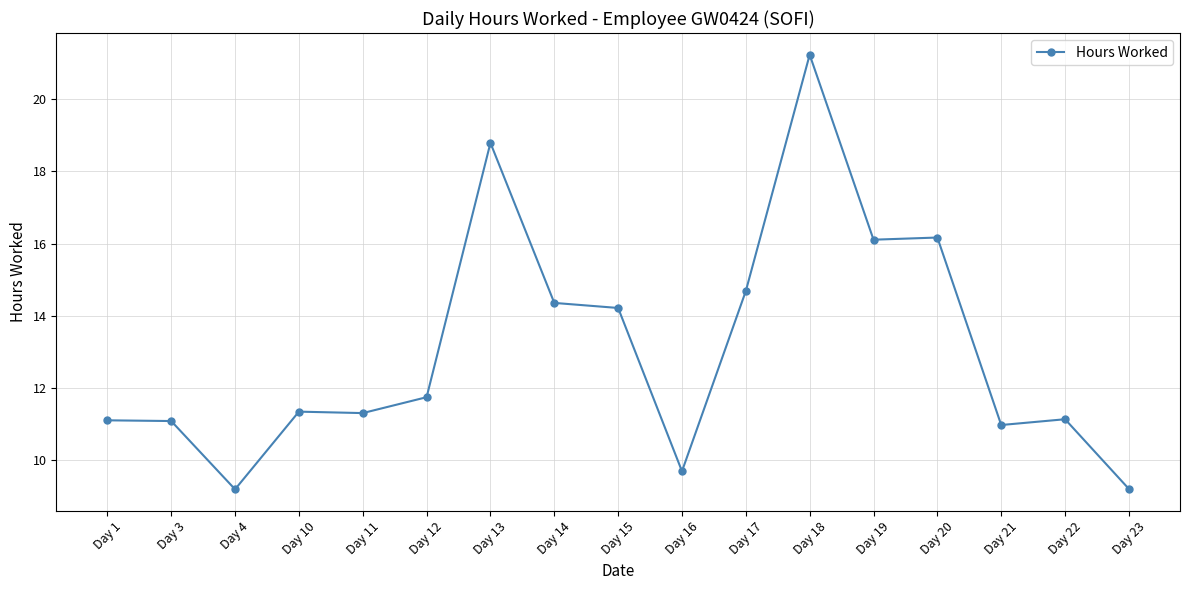

Approximately how many times larger is the value at Day 18 compared to Day 1?

1.9